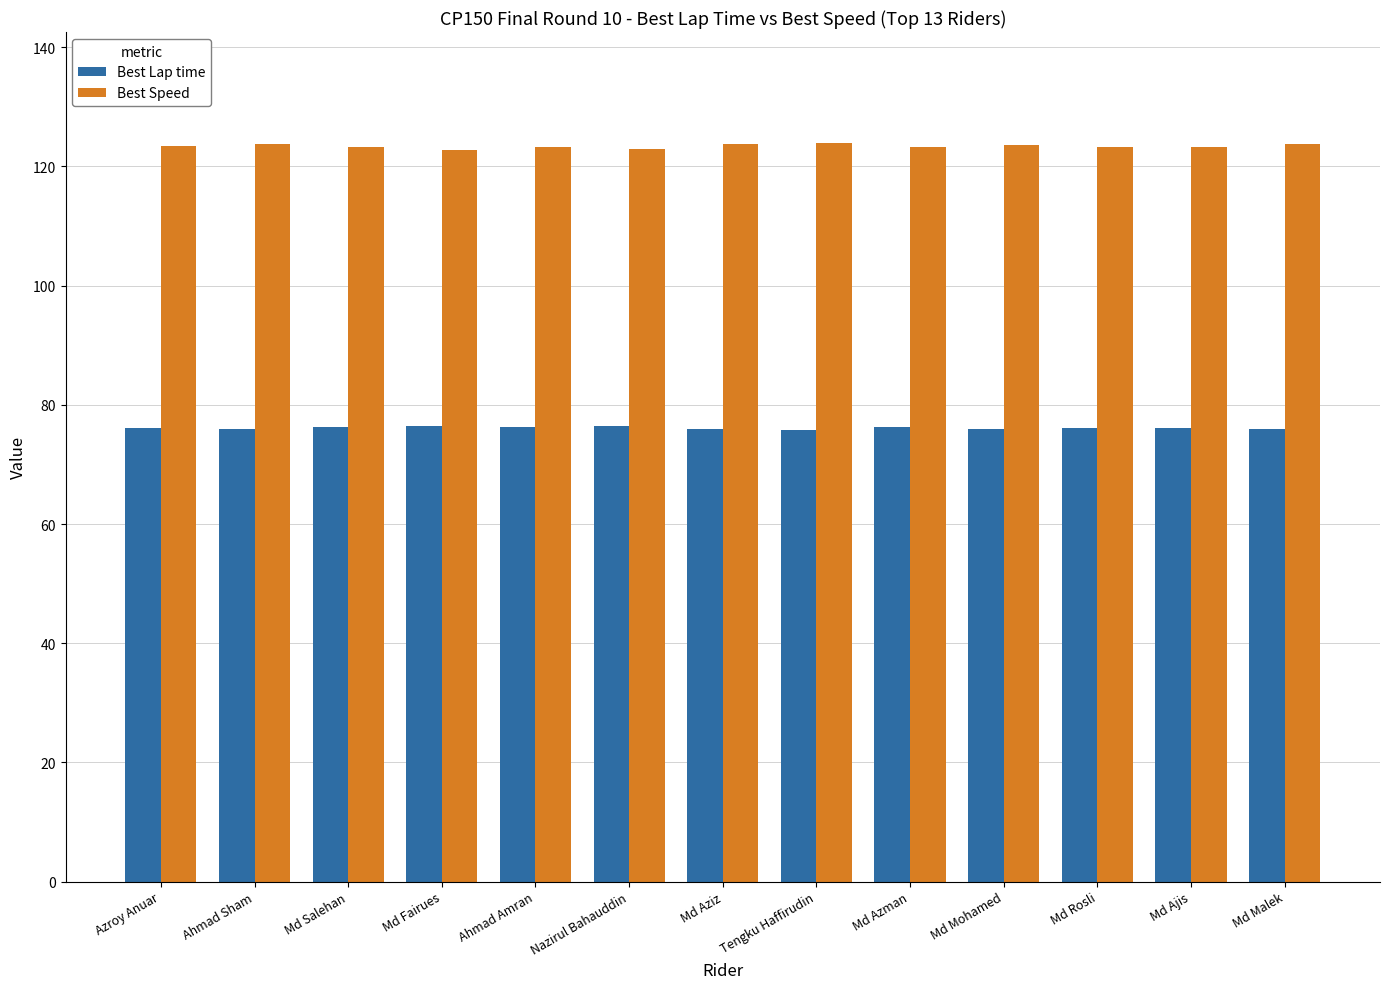

What is the difference between the highest and lowest values at Md Salehan?

47.0